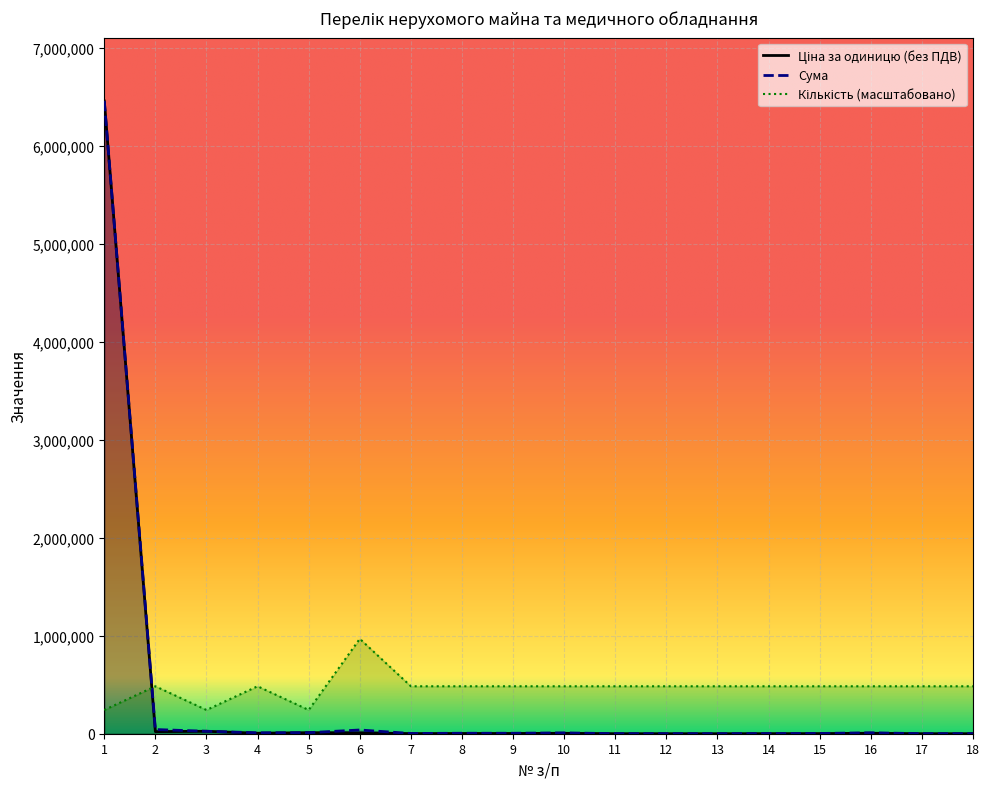

List the series in order of their peak value, highest first.

Ціна за одиницю (без ПДВ), Сума, Кількість